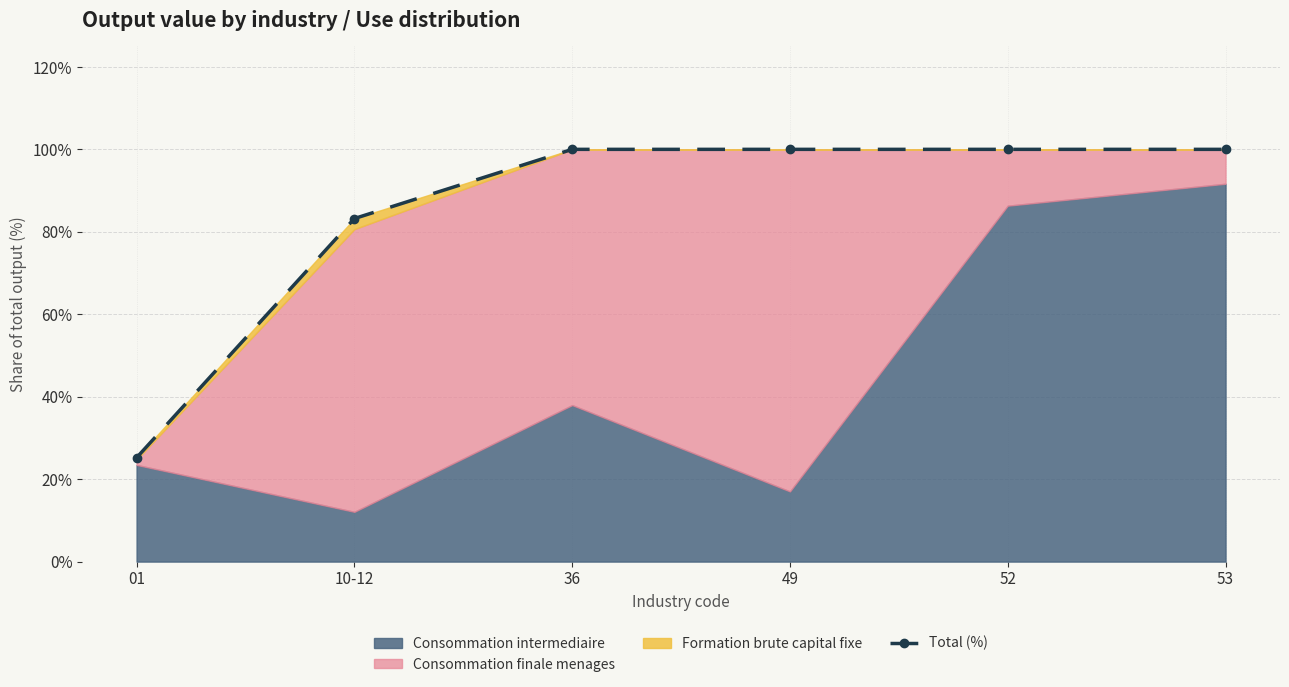

Is it true that the value at 36 is 100.0?

True